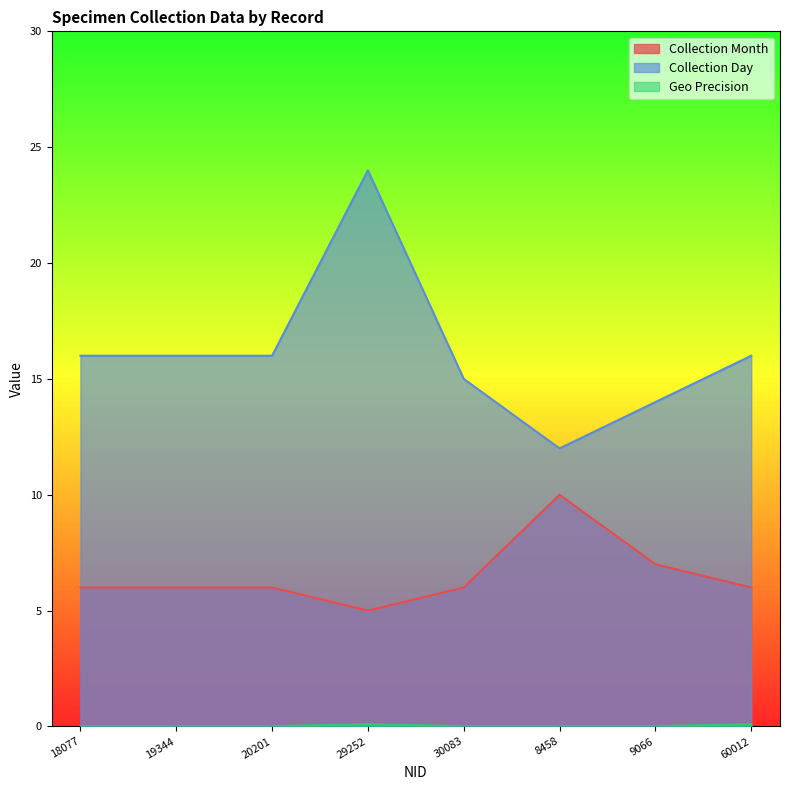

Between 18077 and 9066, which is larger?

9066